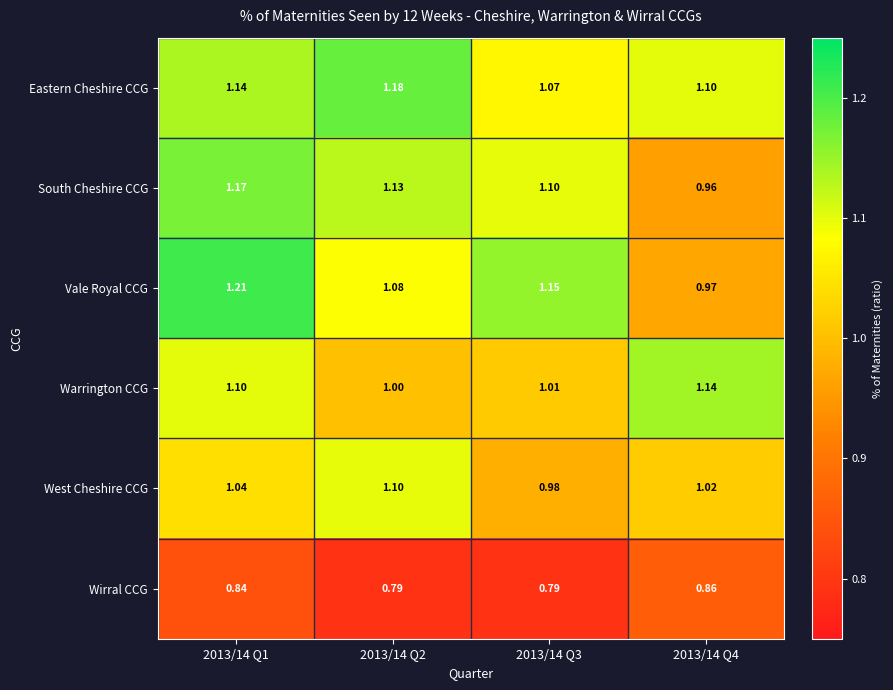

Which series has the widest spread of values?

Vale Royal CCG